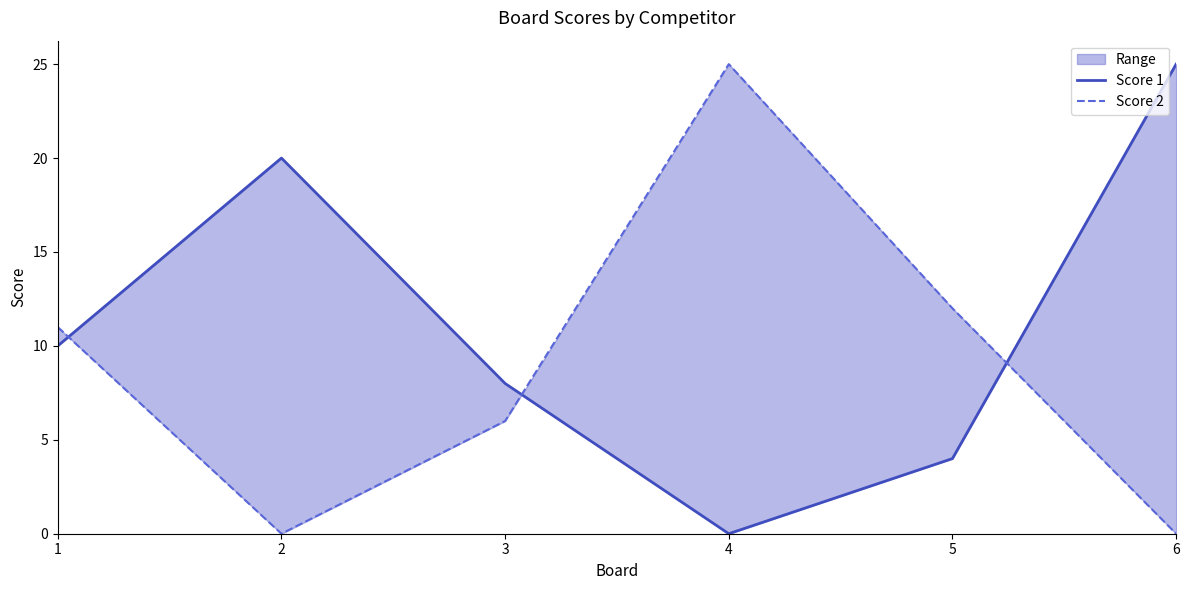

Which category has the lowest value across all series?

4